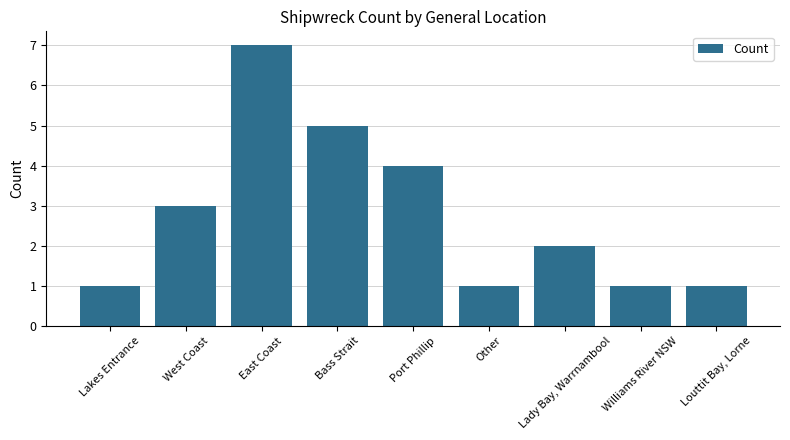

What is the difference between the maximum and second lowest values?

6